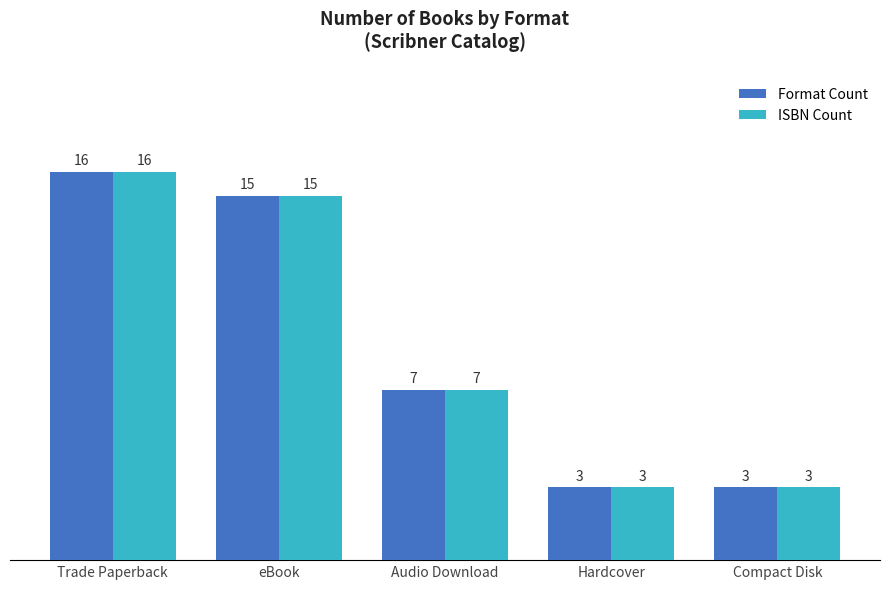

The value of Format Count at eBook is 15. True or false?

True